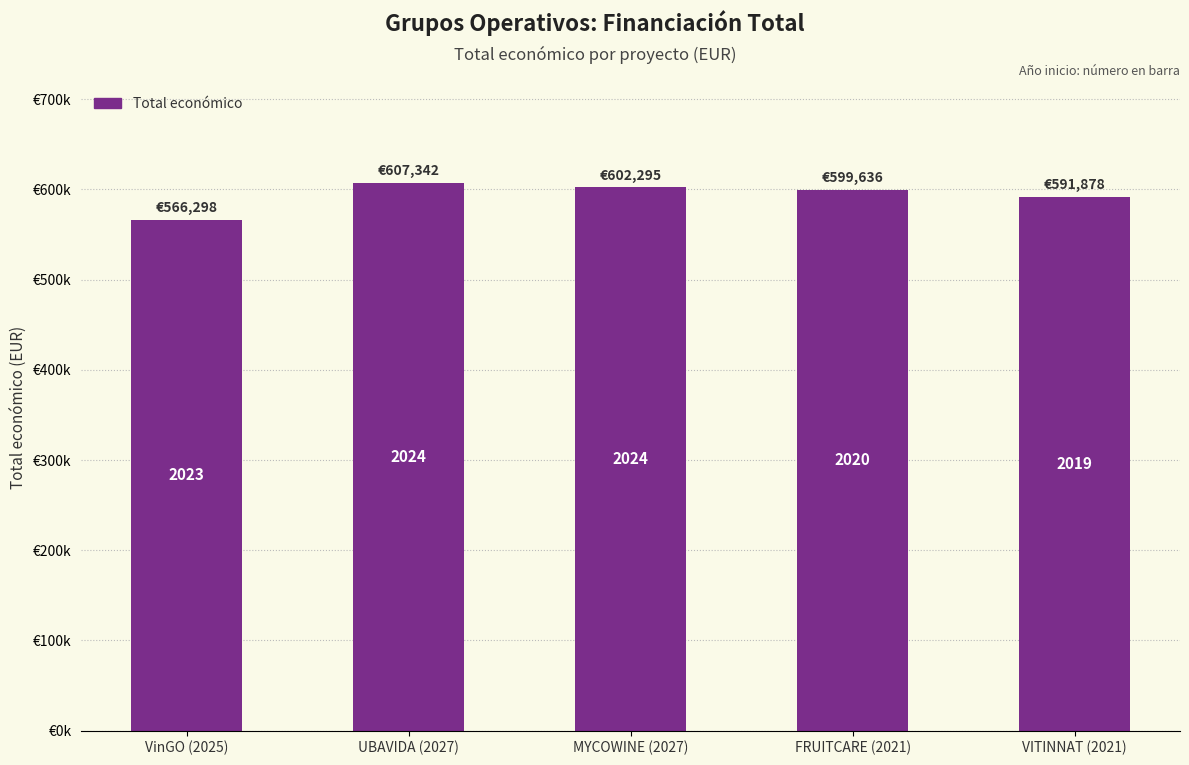

Is it true that the value at FRUITCARE (2021) is 599636.0?

True